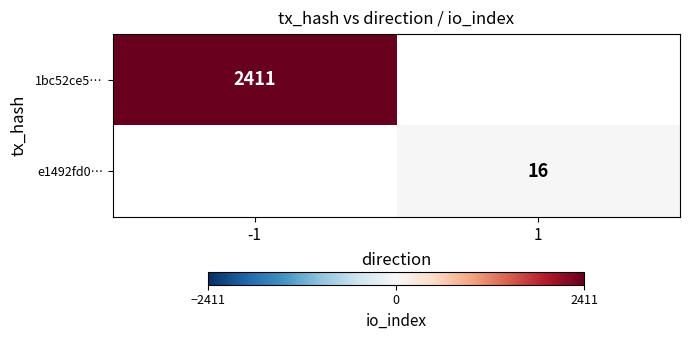

The value of e1492fd0… at 1 is 16. True or false?

True